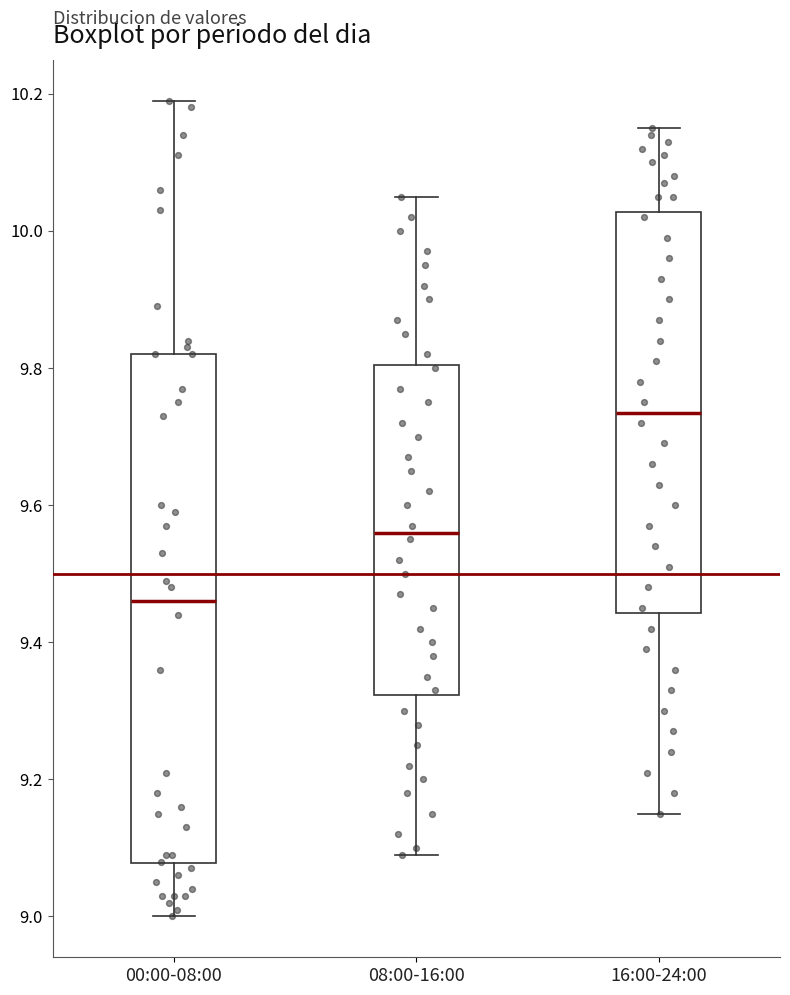

Where does the upper whisker of the box for 00:00-08:00 end on the y-axis? The values are not printed on the chart, so give them approximately, as read against the axis.

10.20